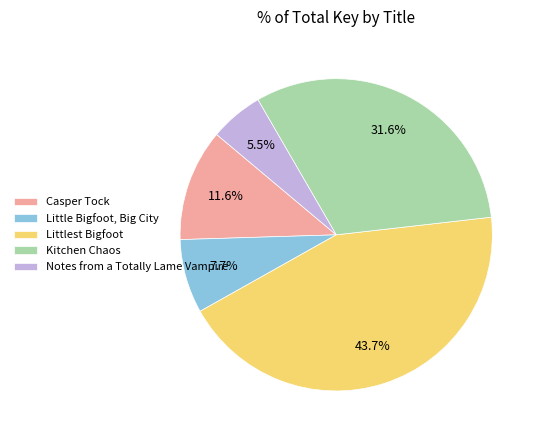

Between Notes from a Totally Lame Vampire and Littlest Bigfoot, which is larger?

Littlest Bigfoot